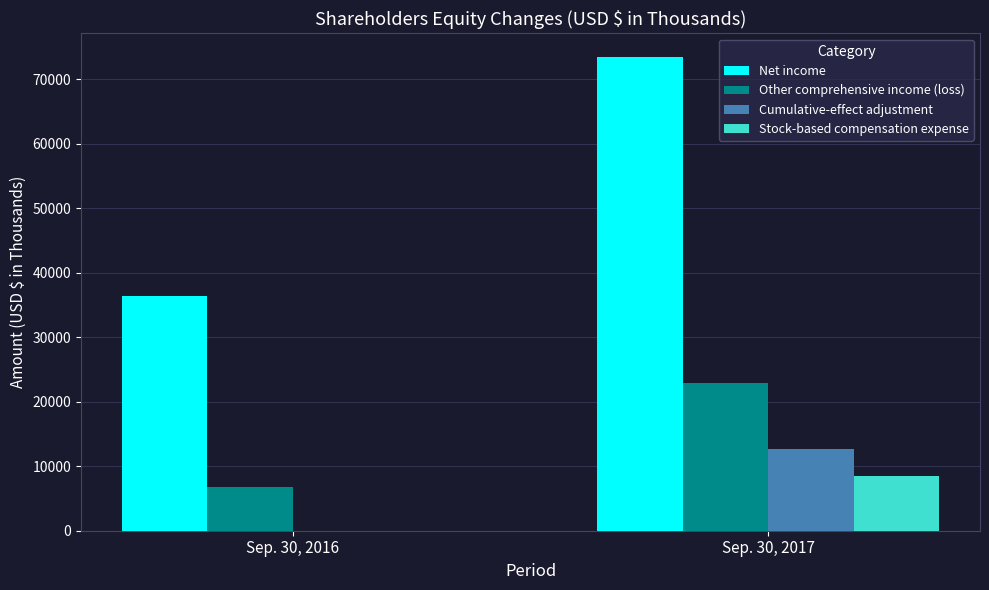

What is the total value across all series at Sep. 30, 2017?

117642